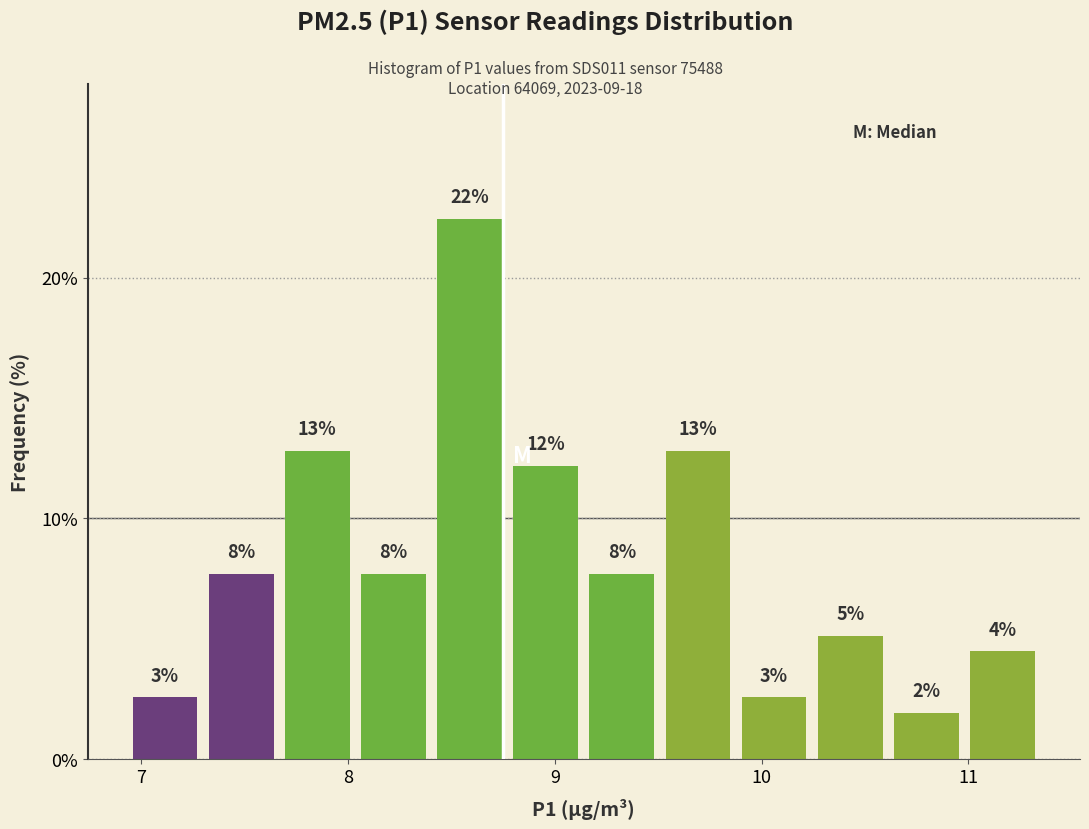

Read against the x-axis, roughly where is the centre of the tallest bar?

8.6